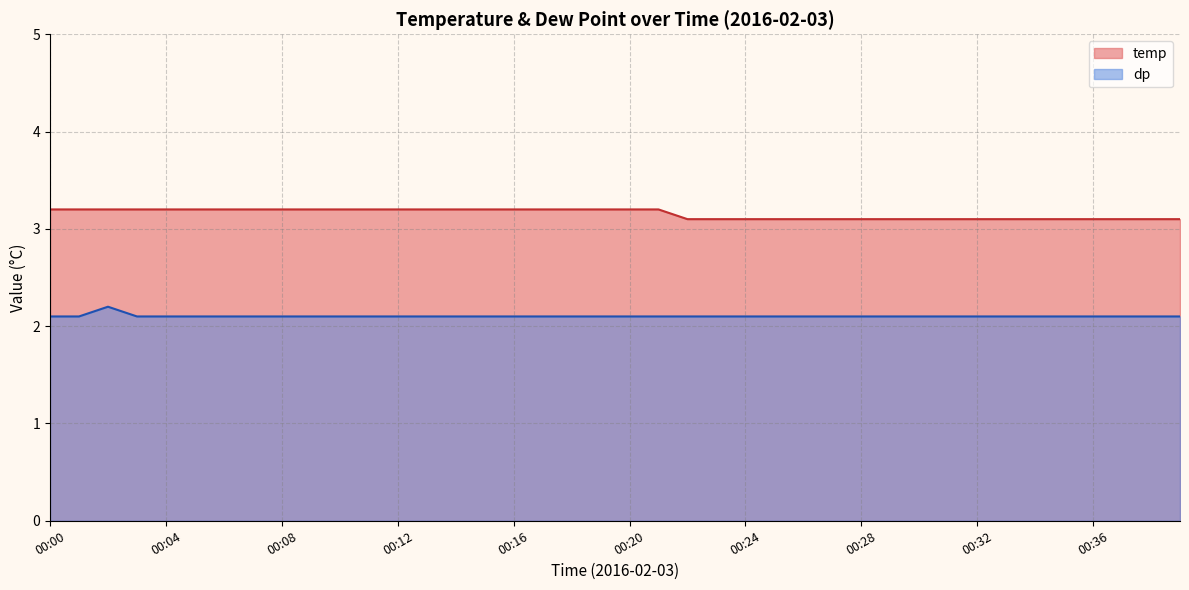

True or false: temp has more than 2 interior local peaks.

False